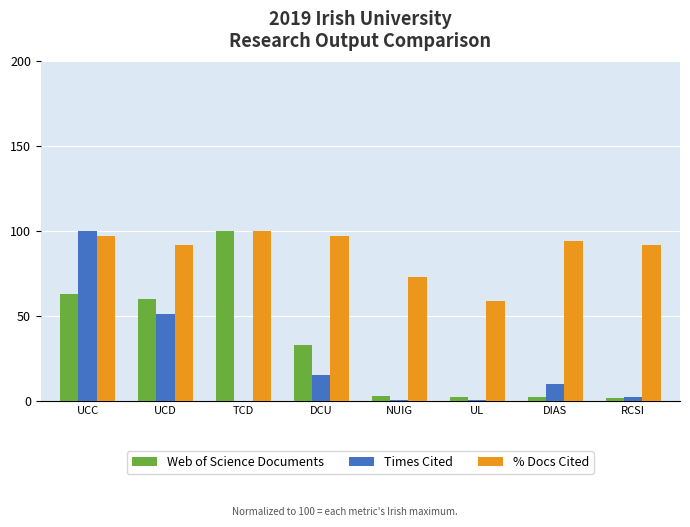

What is the maximum value shown in the chart?

100.0